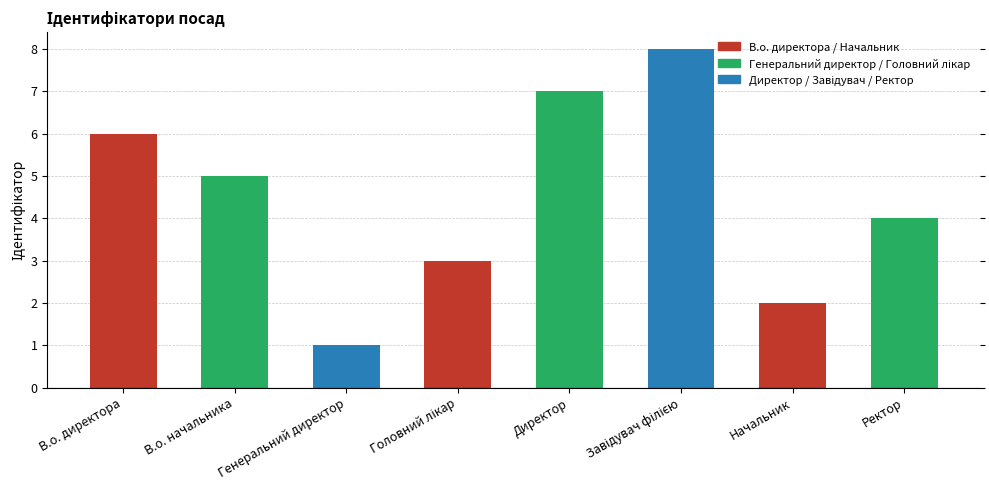

What is the greatest value displayed?

8